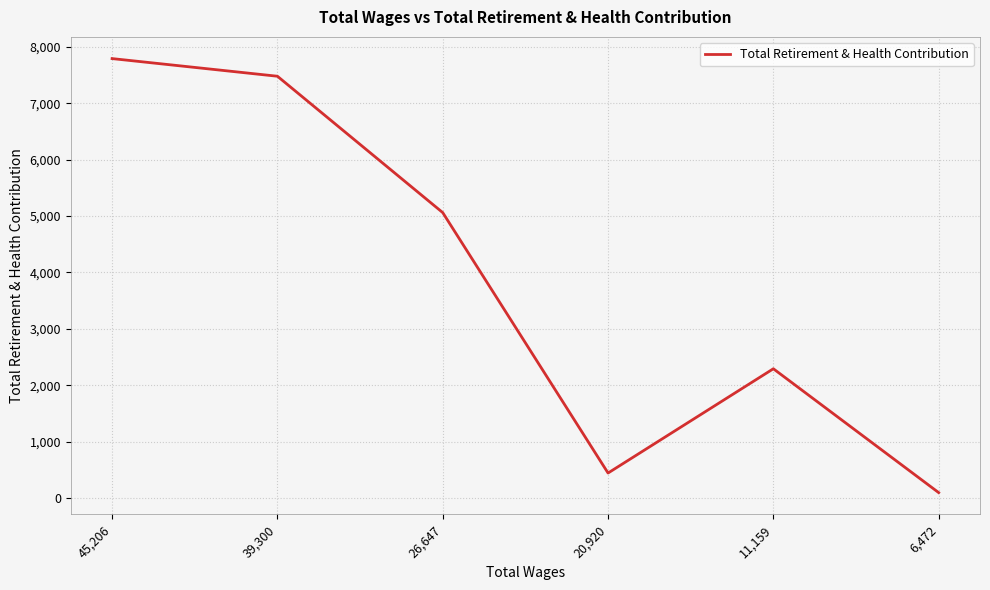

Count the number of categories in the chart.

6